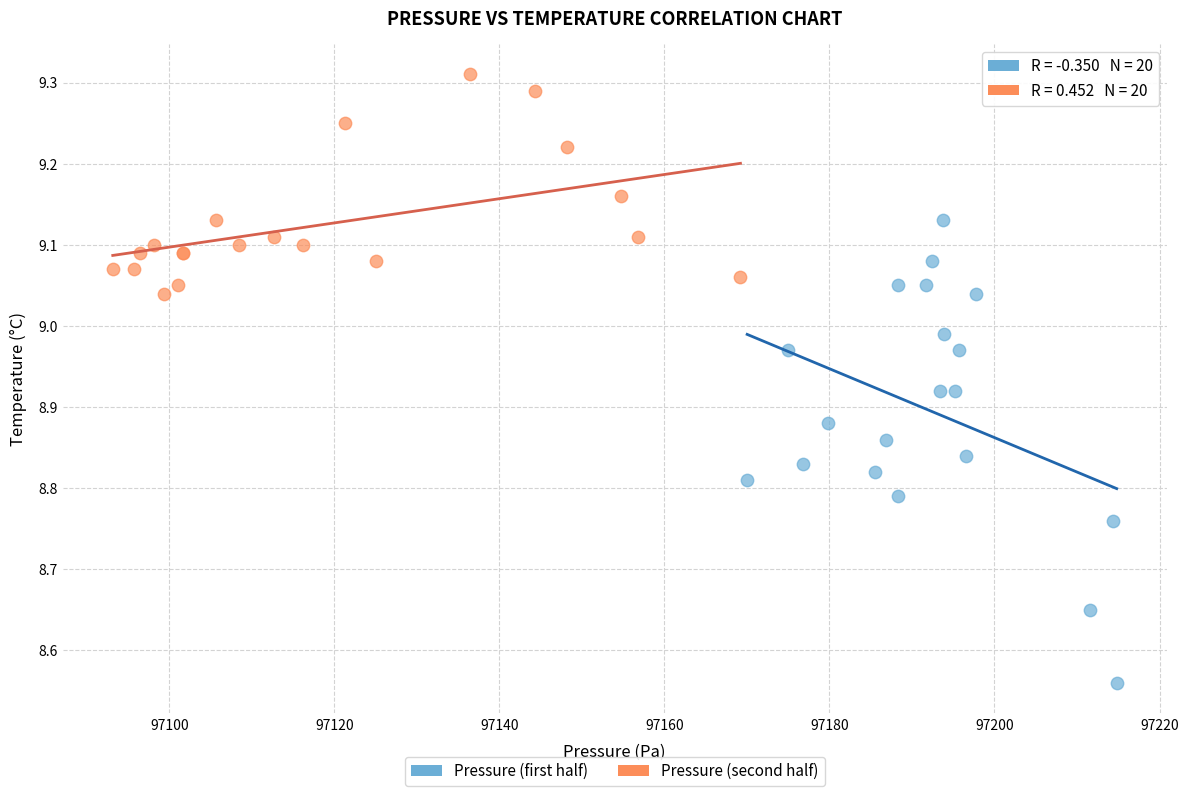

Which series contains the highest Y value?

Pressure (second half)